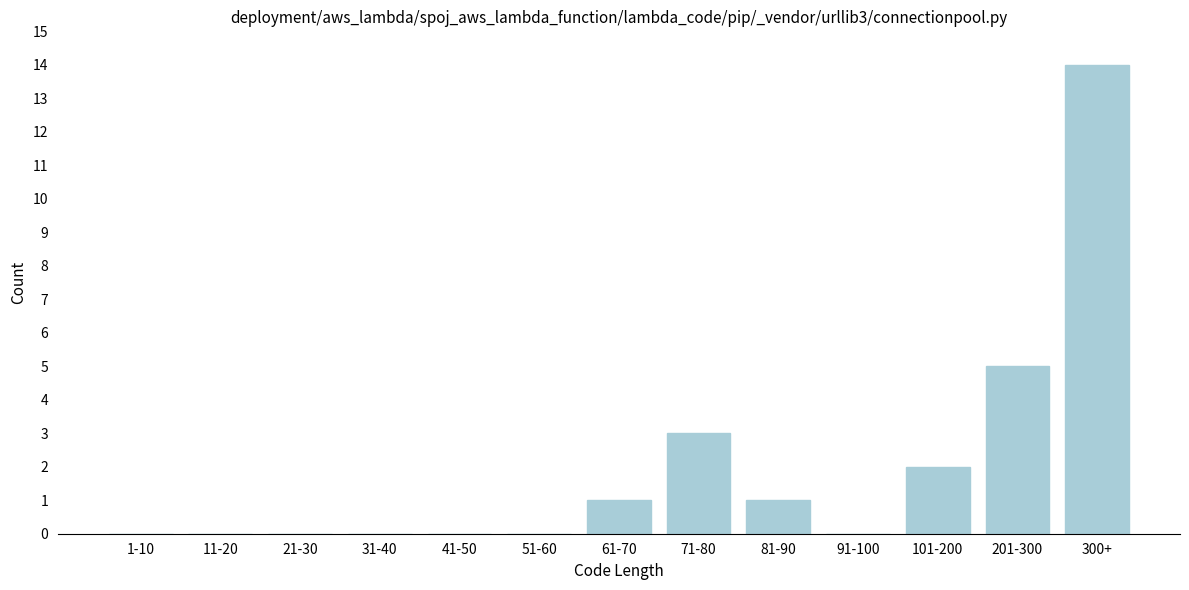

Reading left to right, list all the values displayed in this chart.

1-10=0	11-20=0	21-30=0	31-40=0	41-50=0	51-60=0	61-70=1	71-80=3	81-90=1	91-100=0	101-200=2	201-300=5	300+=14